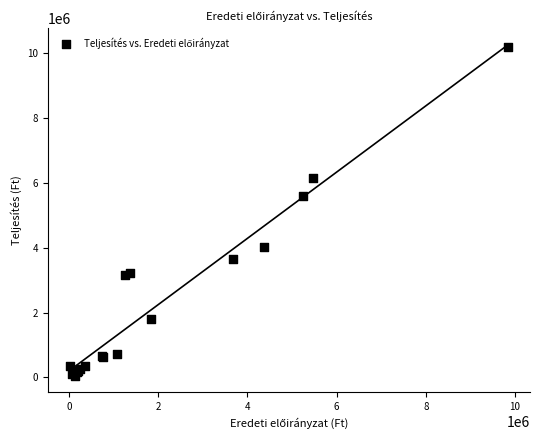

What Y value in the scatter plot is closest to 5124551?

5614229